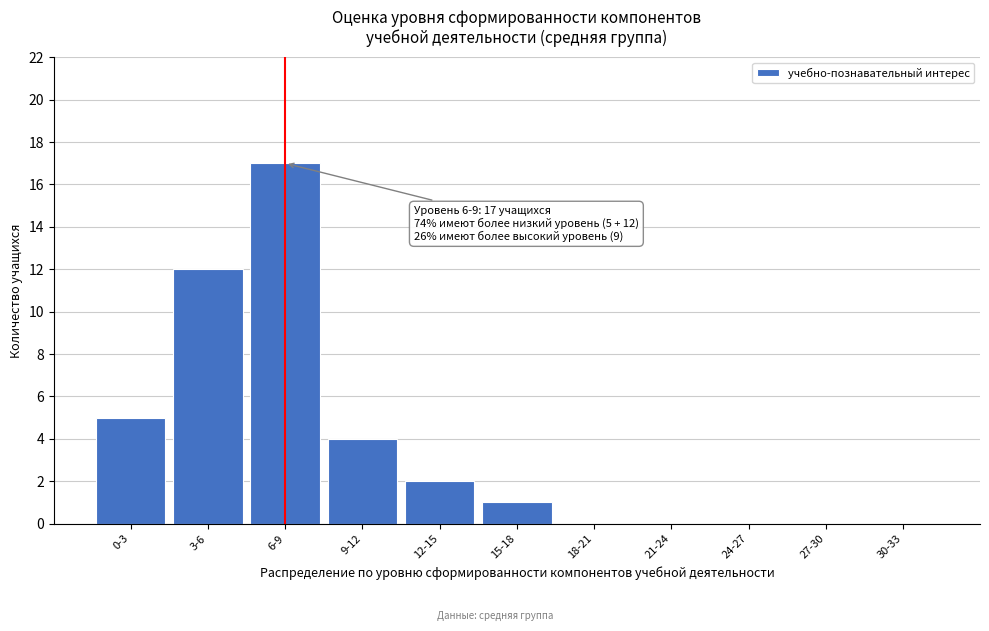

Reading right to left, transcribe all the data shown in this chart.

30-33=0	27-30=0	24-27=0	21-24=0	18-21=0	15-18=1	12-15=2	9-12=4	6-9=17	3-6=12	0-3=5